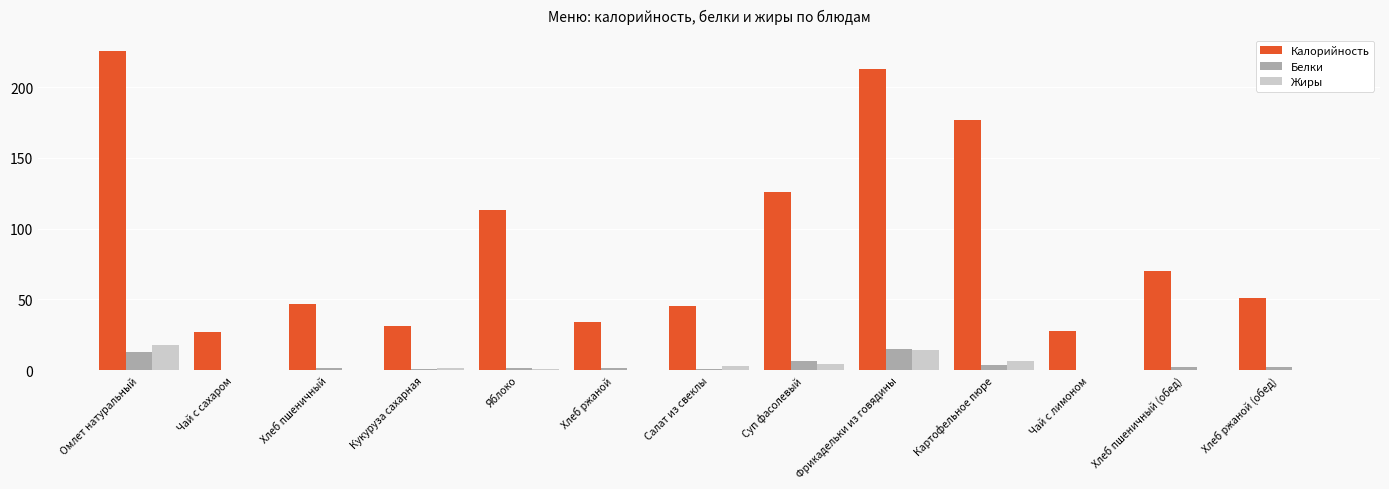

Are the bars horizontal?

No